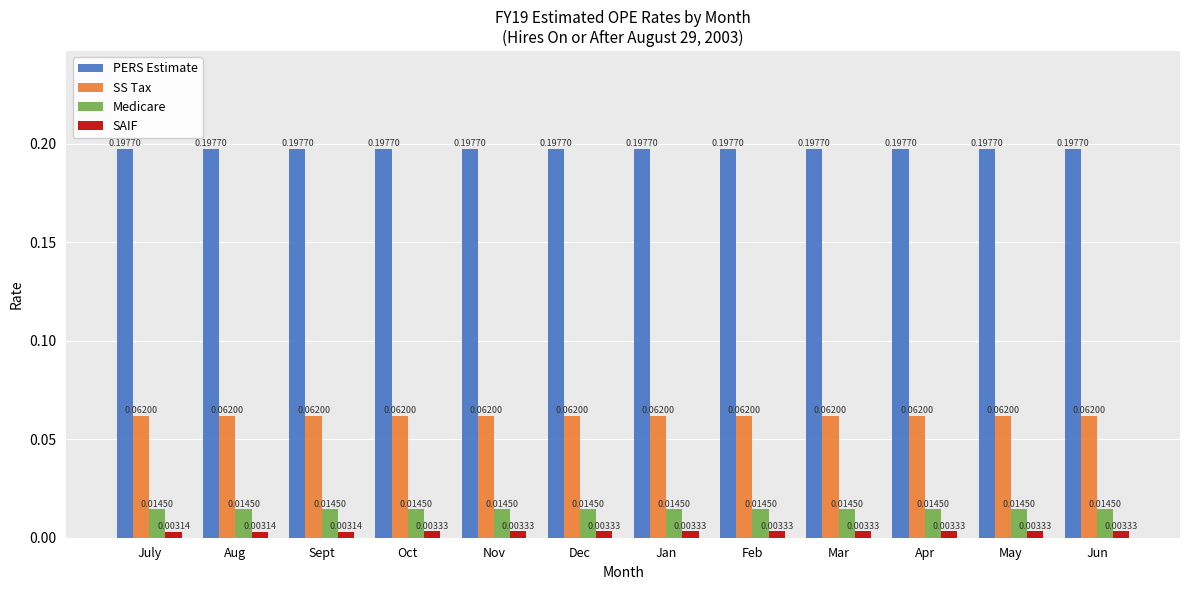

Is the value of SS Tax at Apr greater than the value of PERS Estimate at July?

No